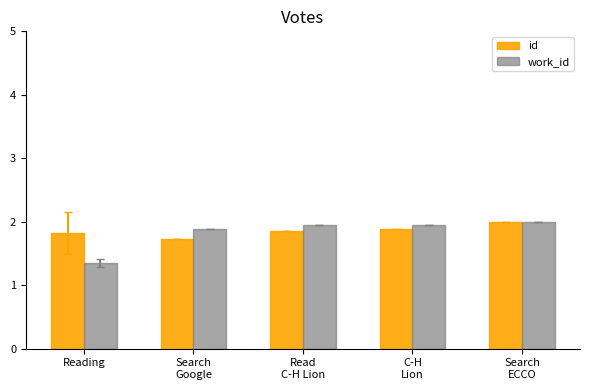

What is the difference between the maximum and minimum values in the work_id series?

0.6